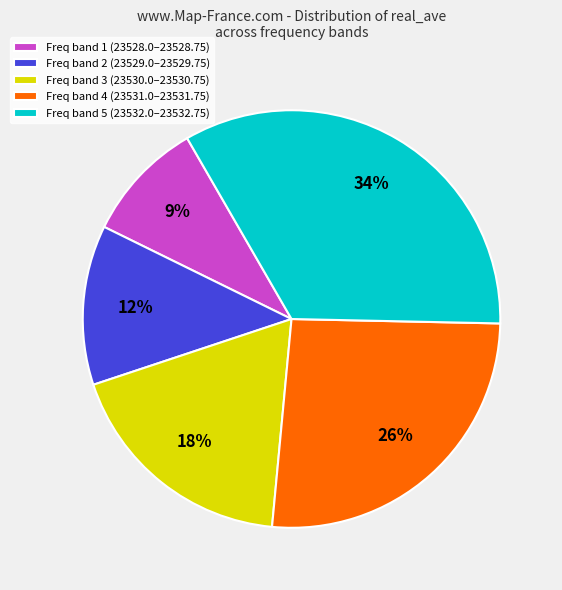

Is it true that Freq band 1 (23528.0–23528.75) is 4% of the pie?

False